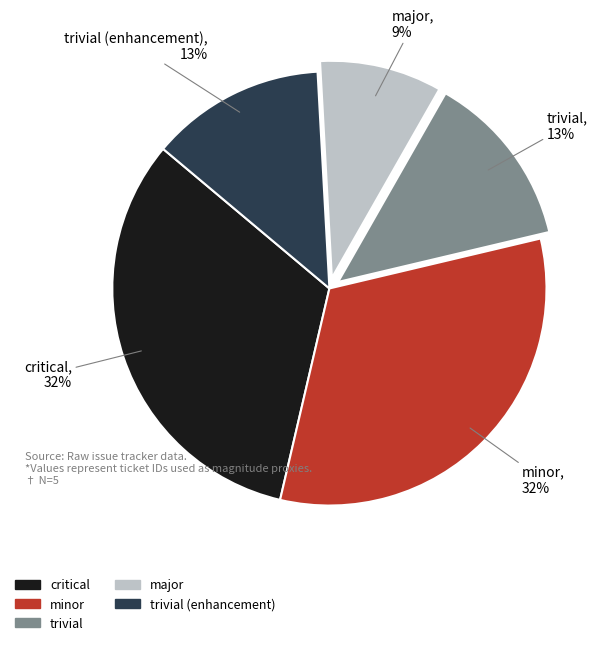

Count the number of slices in the pie.

5